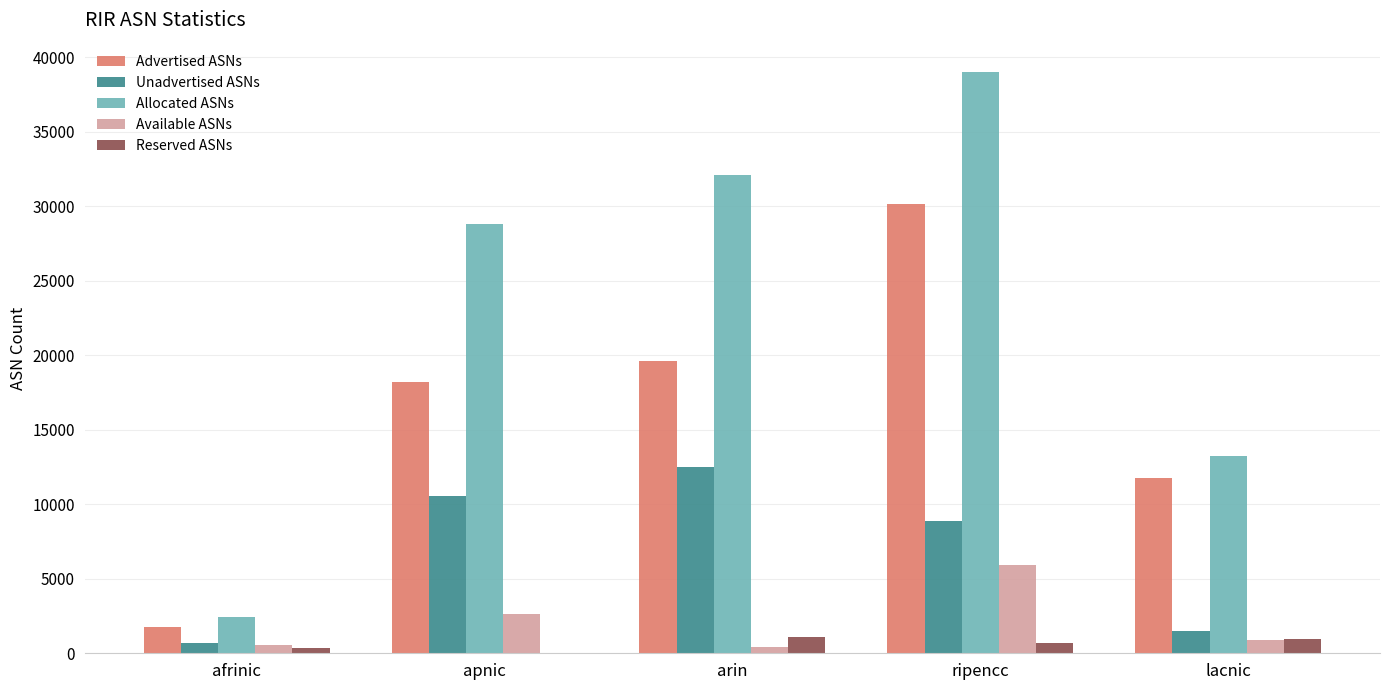

Between apnic and ripencc, which series saw the biggest shift?

Advertised ASNs